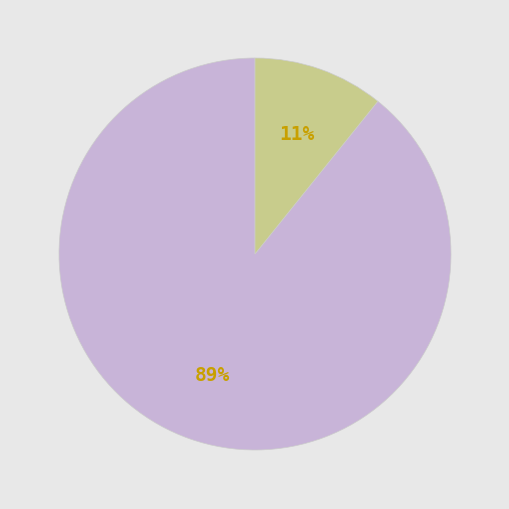

Is there a majority slice in this chart?

Yes